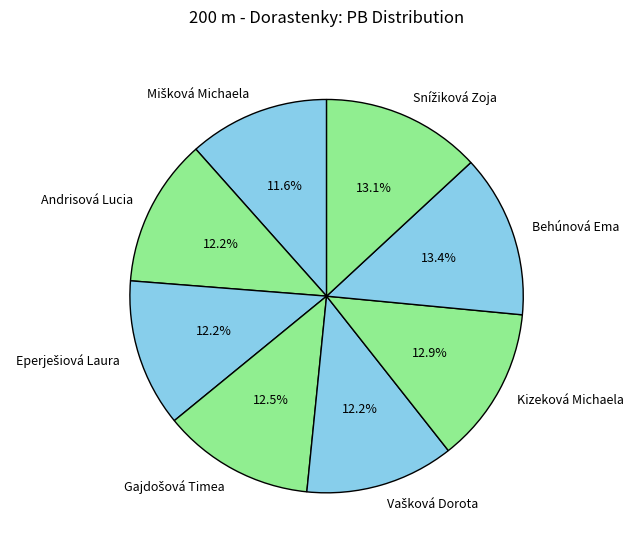

Between Behúnová Ema and Kizeková Michaela, which is larger?

Behúnová Ema